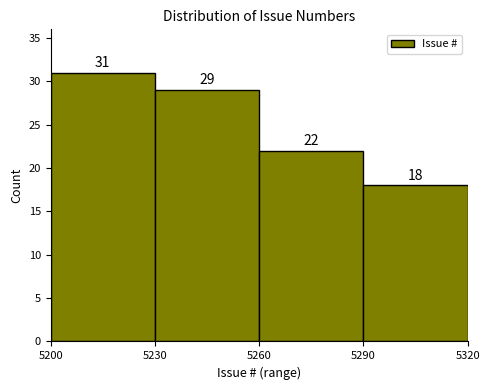

Reading left to right, transcribe this chart: for each bar, give the range it covers on the x-axis and its height.

5200 to 5230: 31
5230 to 5260: 29
5260 to 5290: 22
5290 to 5320: 18